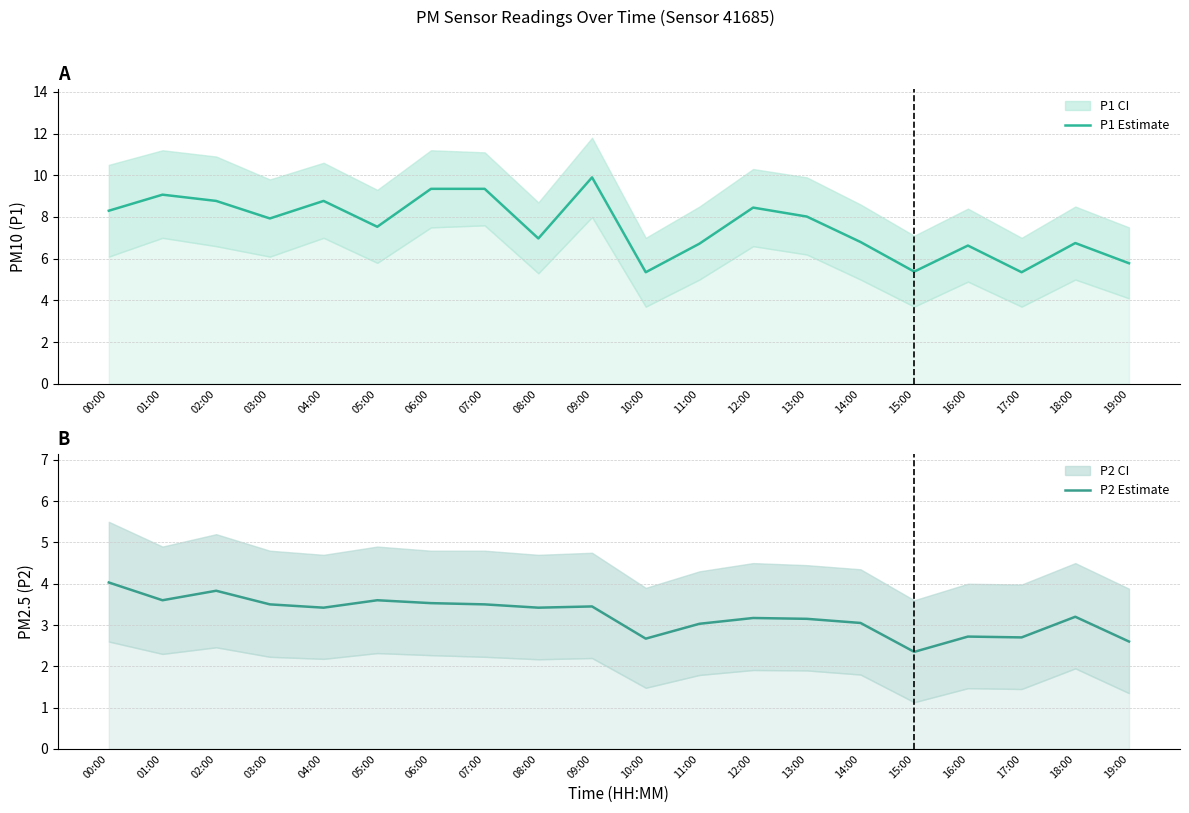

Reading left to right, transcribe all the data shown in this chart.

P1 Estimate: 00:00=8.3	01:00=9.1	02:00=8.8	03:00=7.9	04:00=8.8	05:00=7.5	06:00=9.3	07:00=9.3	08:00=7.0	09:00=9.9	10:00=5.3	11:00=6.7	12:00=8.4	13:00=8.0	14:00=6.8	15:00=5.4	16:00=6.6	17:00=5.3	18:00=6.8	19:00=5.8
P2 Estimate: 00:00=4.0	01:00=3.6	02:00=3.8	03:00=3.5	04:00=3.4	05:00=3.6	06:00=3.5	07:00=3.5	08:00=3.4	09:00=3.5	10:00=2.7	11:00=3.0	12:00=3.2	13:00=3.1	14:00=3.0	15:00=2.4	16:00=2.7	17:00=2.7	18:00=3.2	19:00=2.6